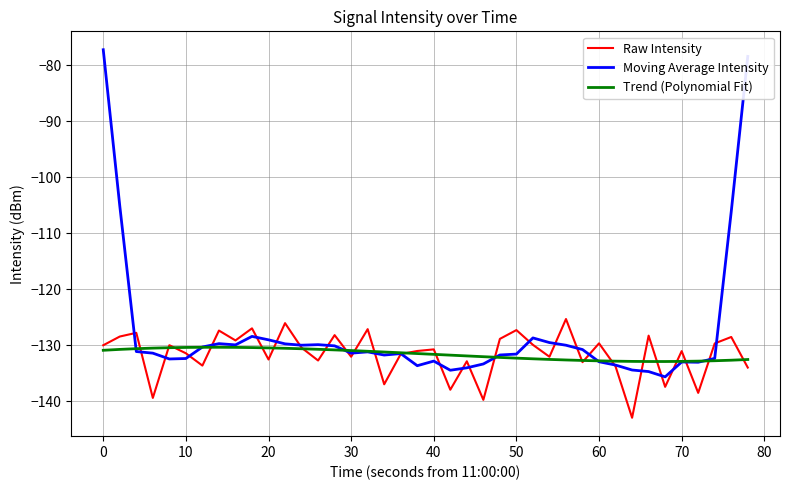

Rank the series by their maximum value, from lowest to highest.

Trend (Polynomial Fit), Raw Intensity, Moving Average Intensity